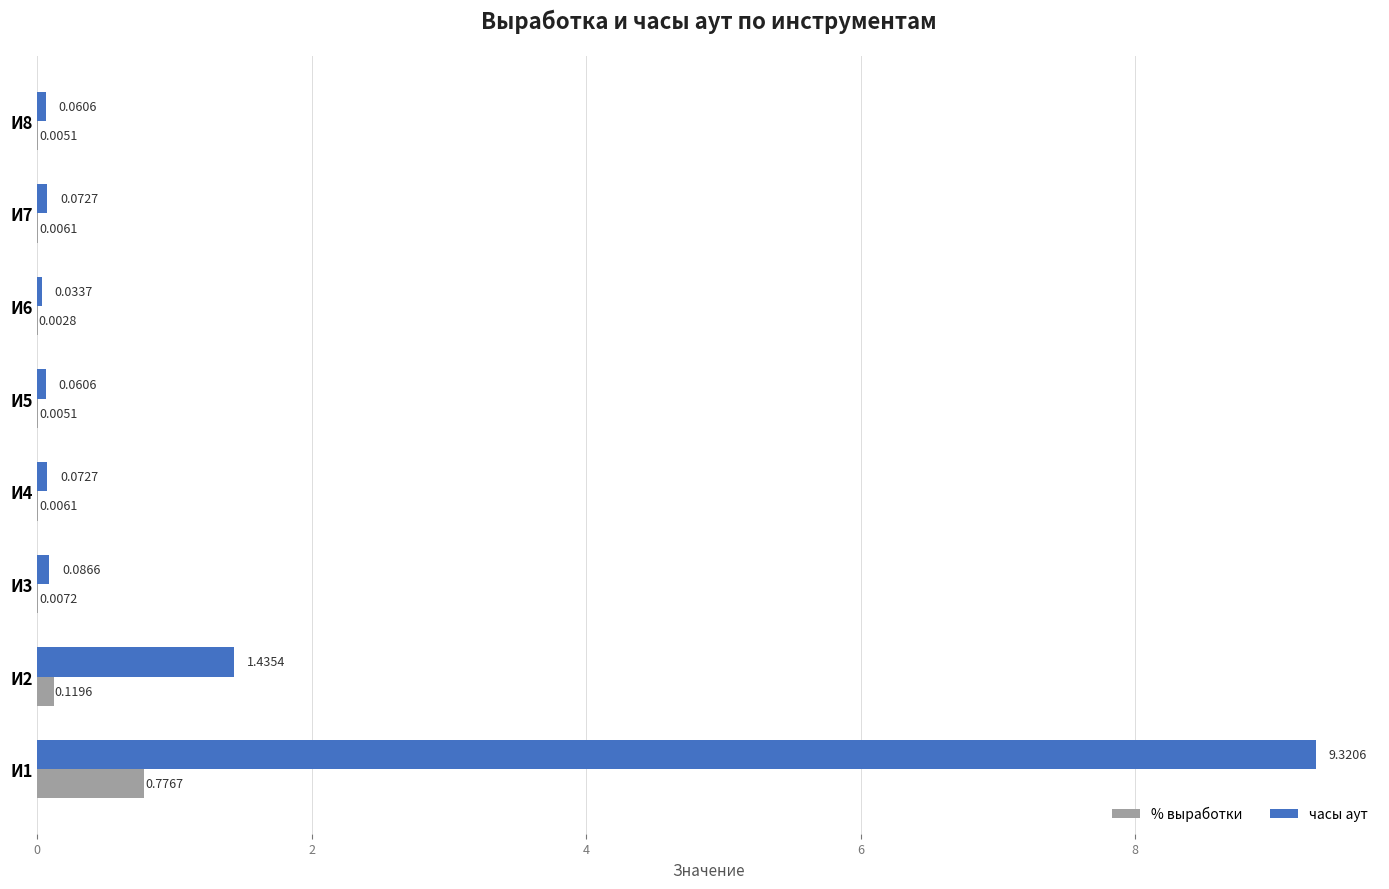

Which series changed the most between И2 and И6?

часы аут